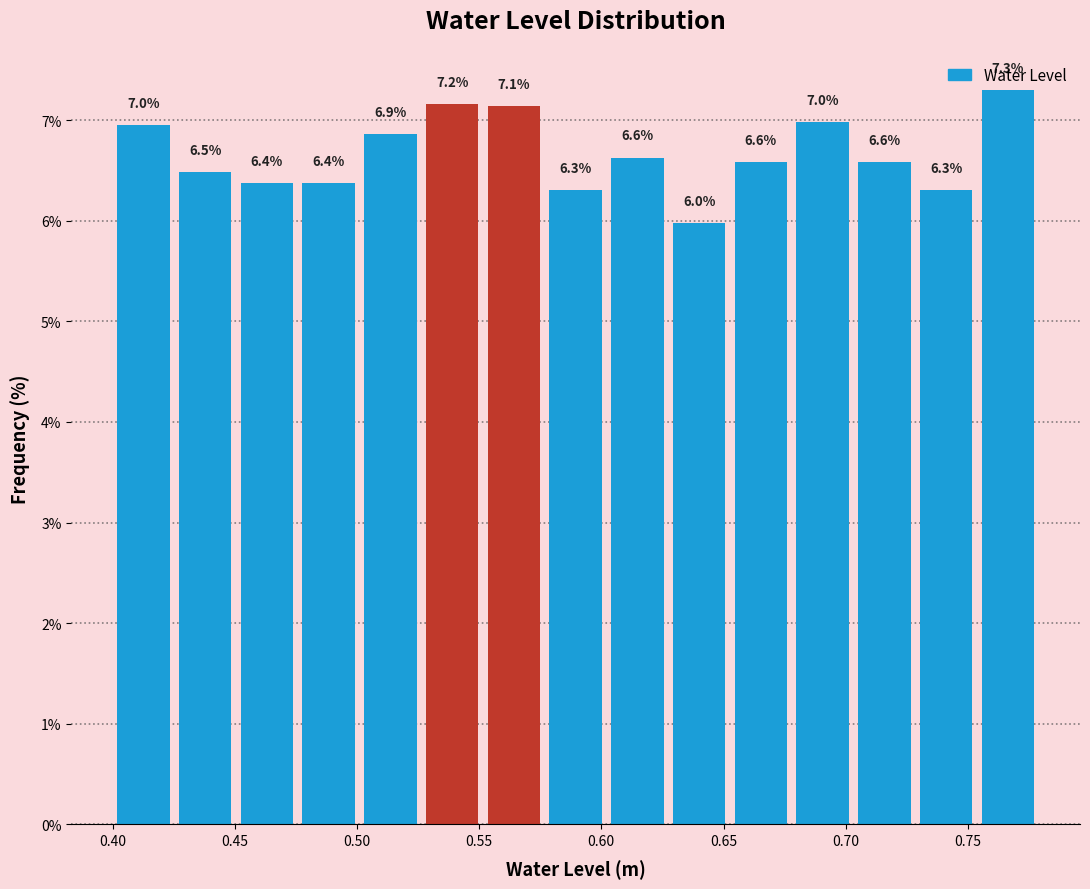

Over which range of the x-axis is the bar tallest?

0.755 to 0.780